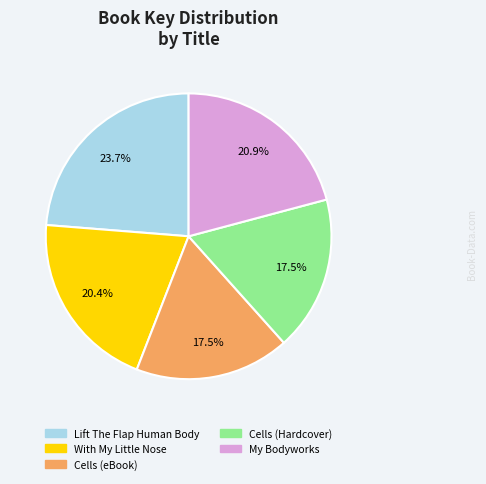

Does any single category account for the majority?

No